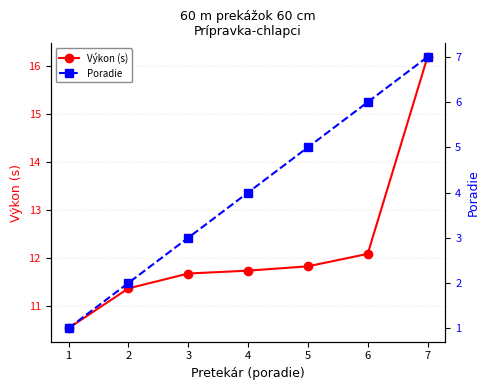

At which label does Poradie first exceed 4?

5